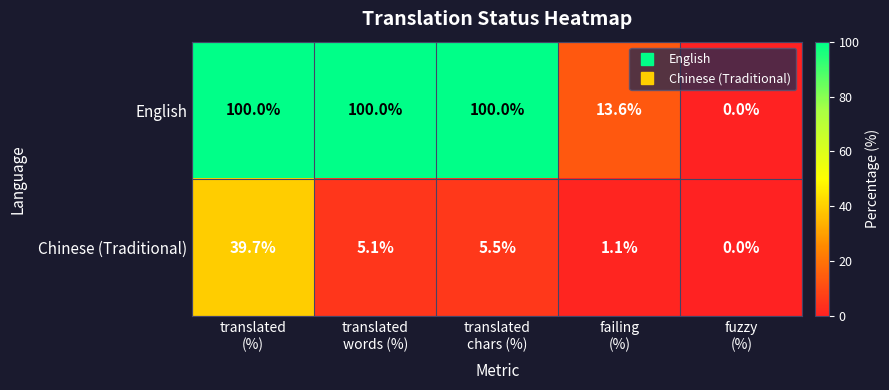

Reading left to right, transcribe all the data shown in this chart.

English: 100.0	100.0	100.0	13.6	0.0
Chinese (Traditional): 39.7	5.1	5.5	1.1	0.0